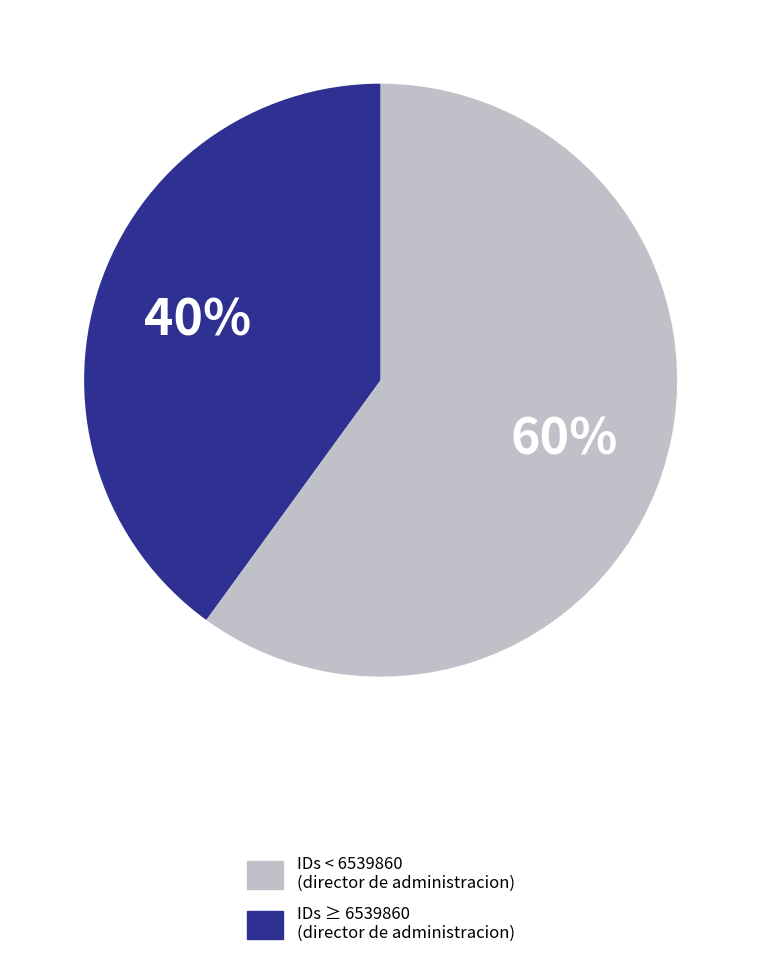

Does any single category account for the majority?

Yes